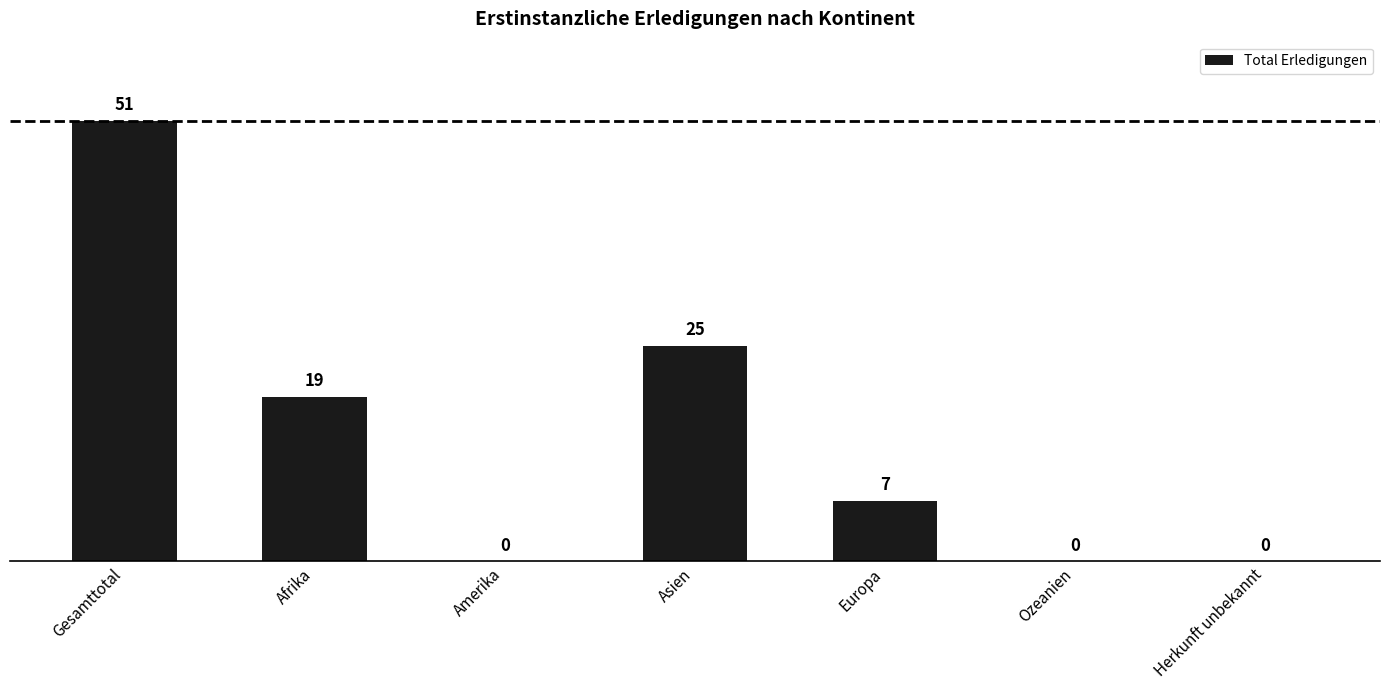

Does the chart contain stacked bars?

No